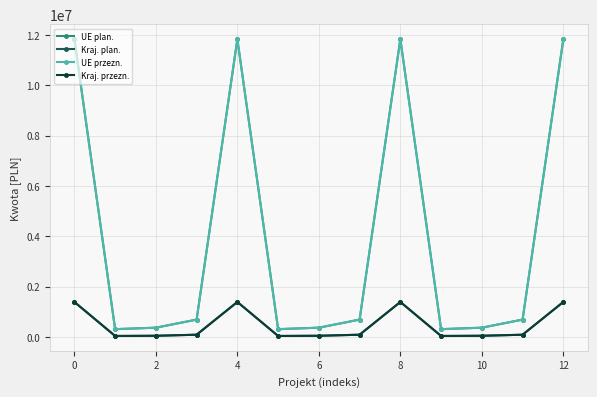

Does the chart have visible grid lines?

Yes